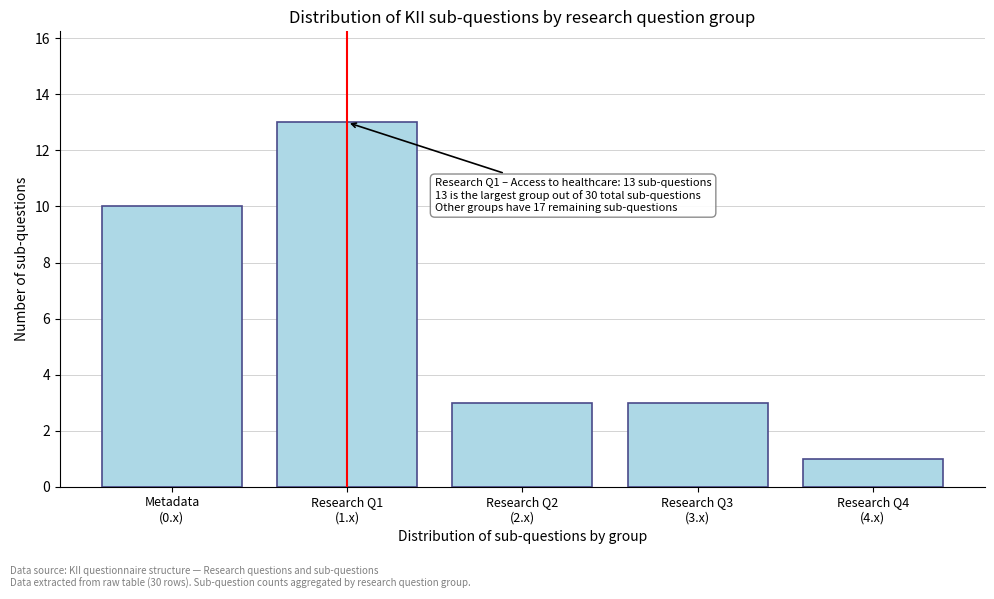

Reading left to right, extract all data points from this chart.

10	13	3	3	1